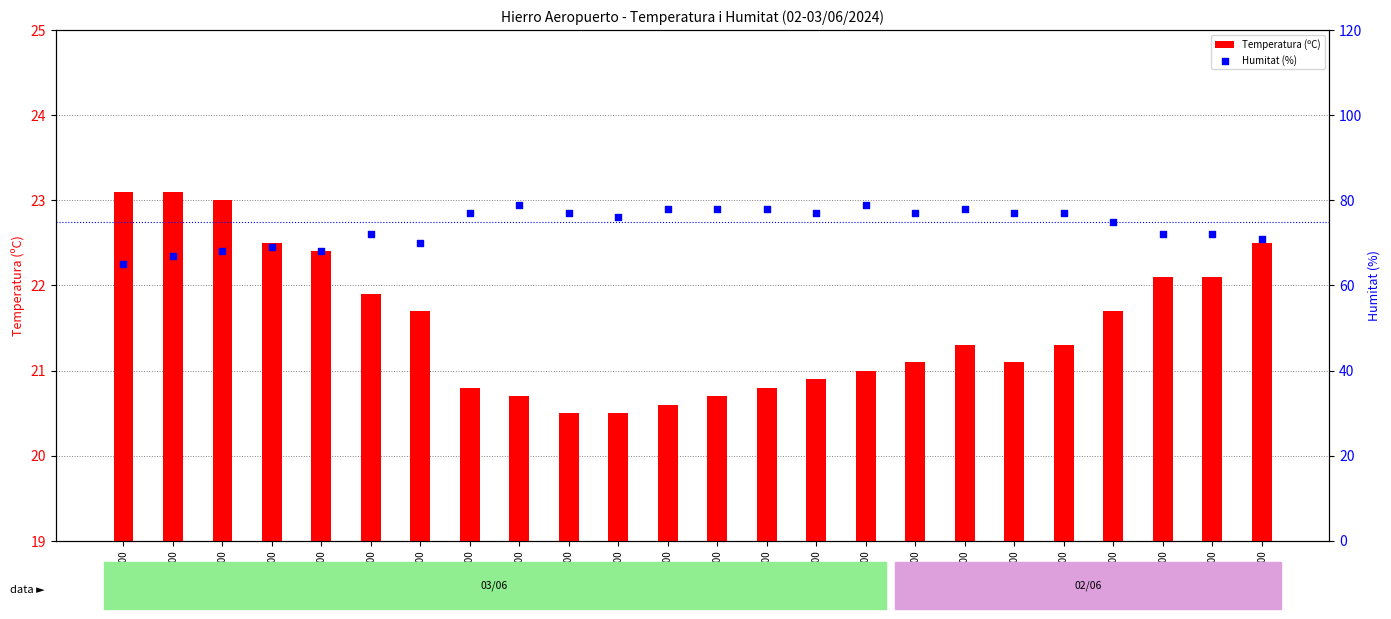

What are all the series names shown in the legend?

Temperatura (ºC), Humitat (%)